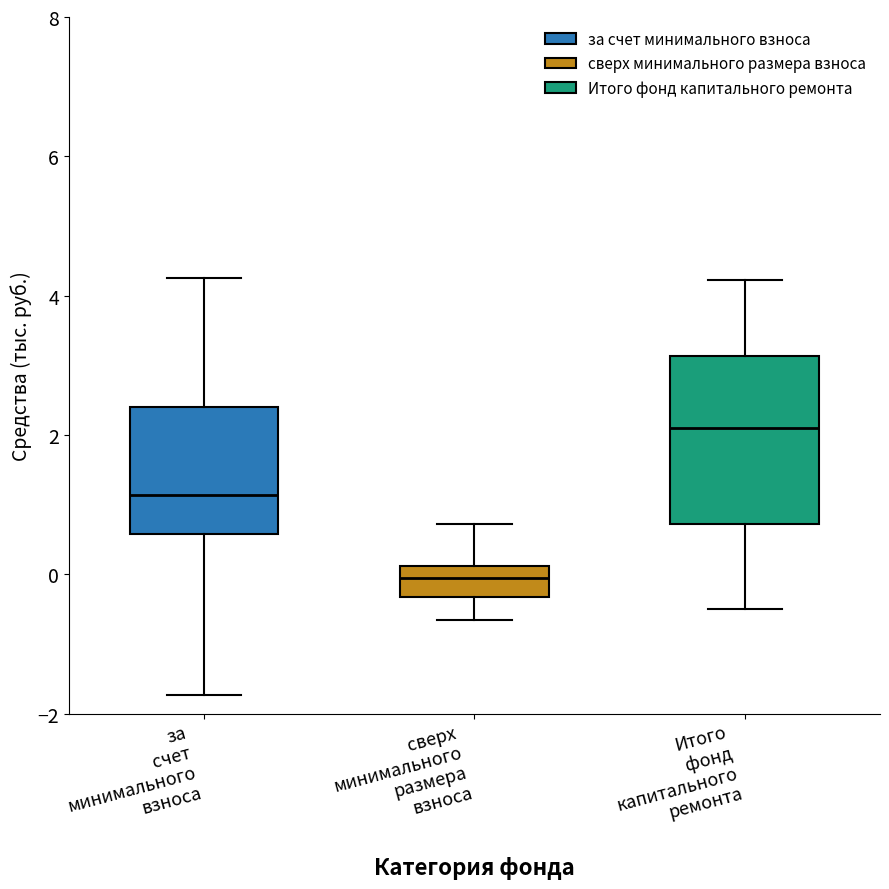

Which box is the tallest, from its lower edge to its upper edge?

Итого фонд капитального ремонта